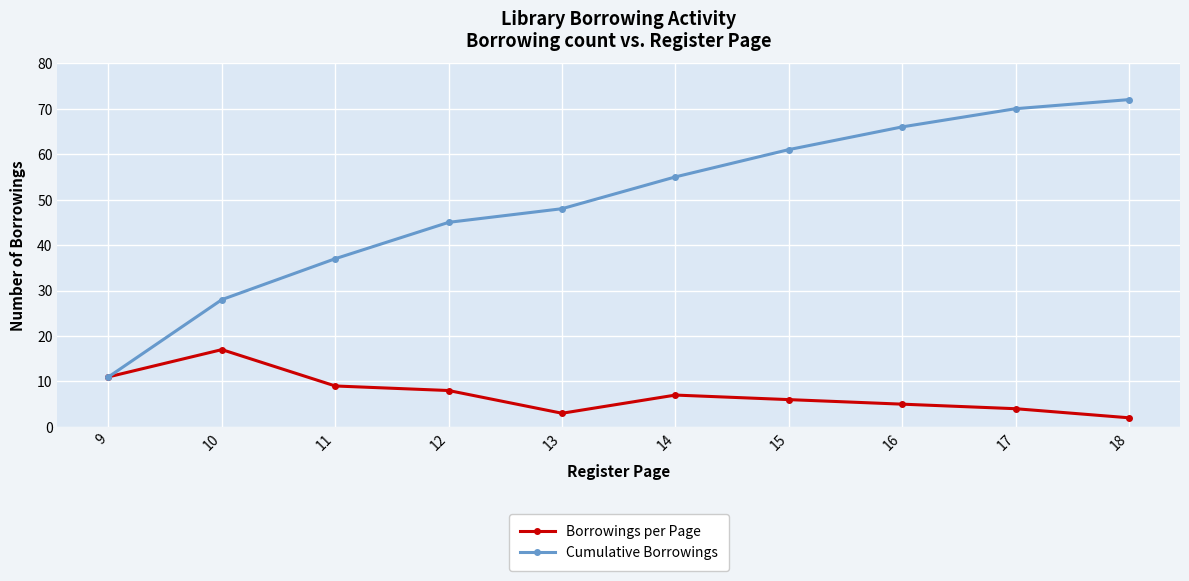

What is the value of the Cumulative Borrowings point at the 2nd from the left?

28